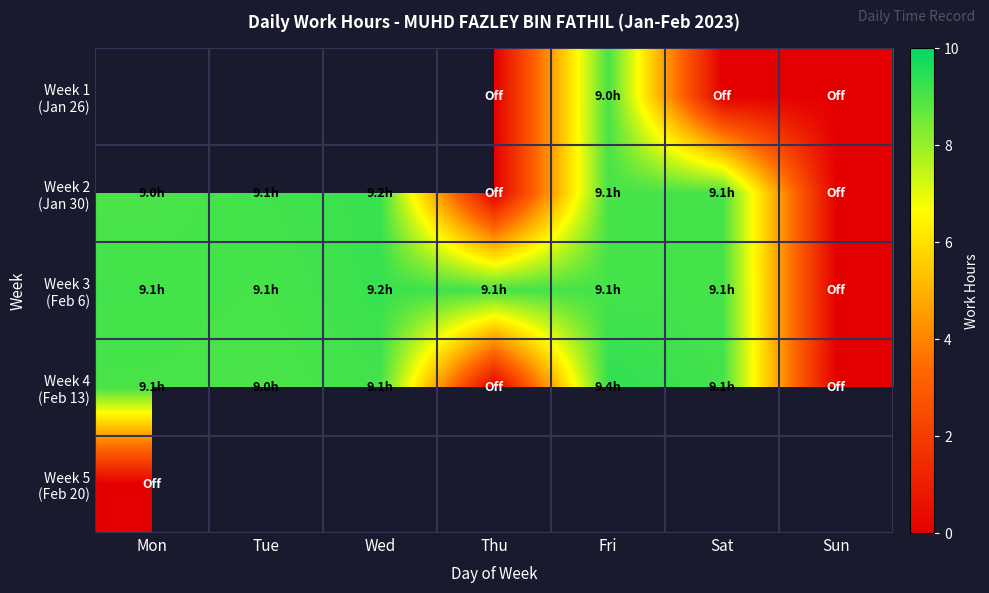

What value does the Week 4 (Feb 13) series have at Tue?

9.0